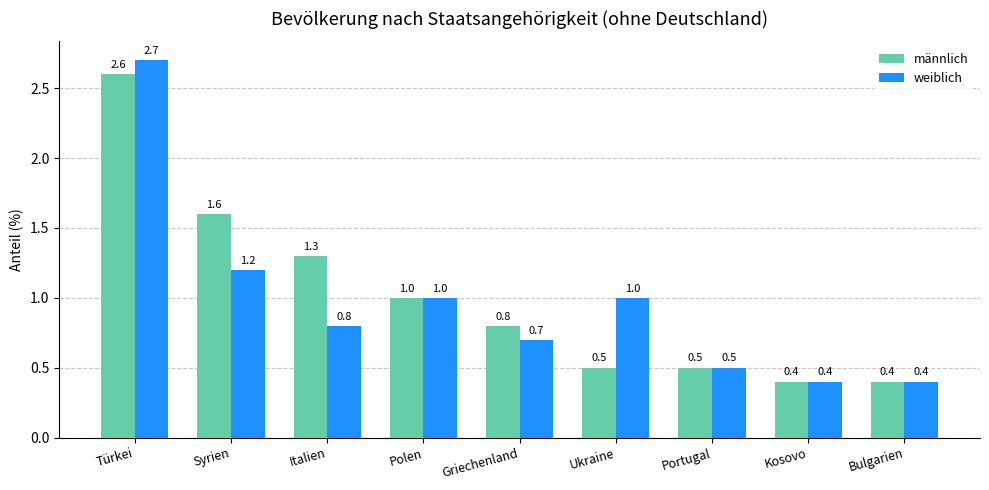

What is the label of the 9th bar from the right?

Türkei